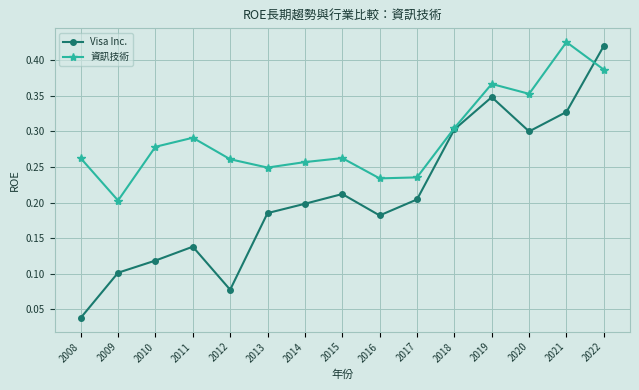

At which category is the sum across all series the highest?

2022